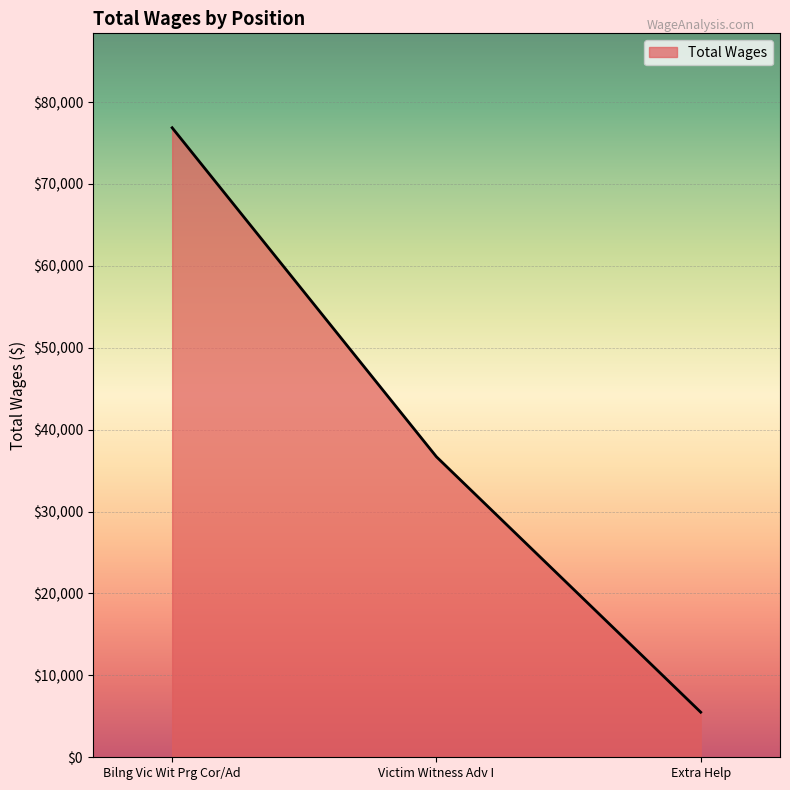

What is the minimum value shown in the chart?

5505